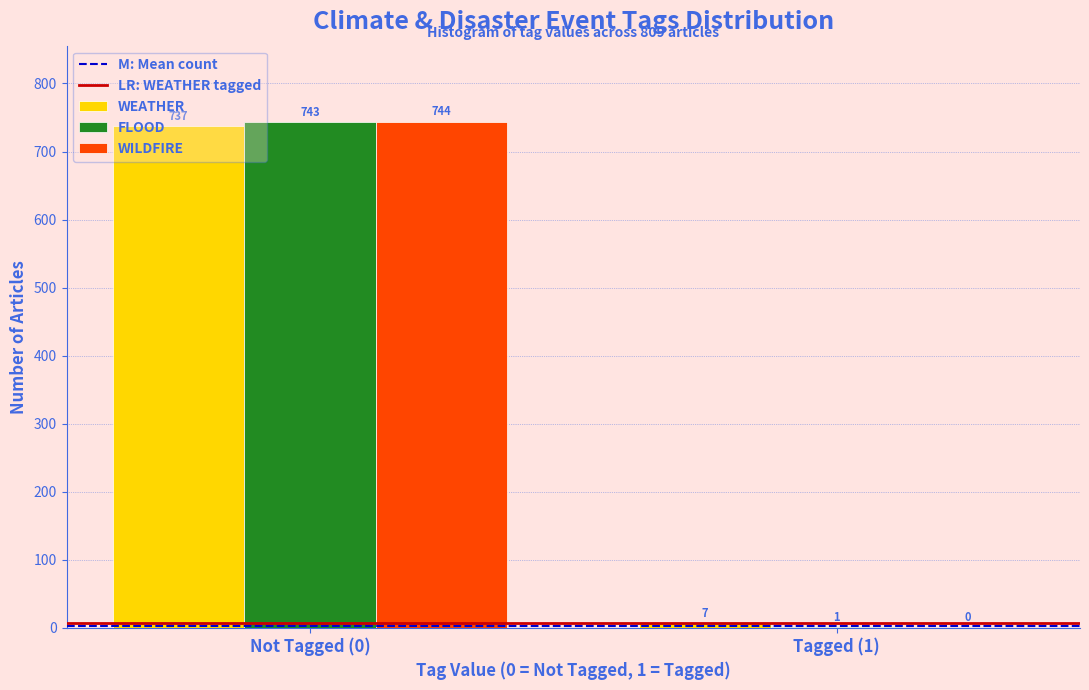

Reading right to left, list all the values displayed in this chart.

WEATHER: Tagged (1)=7	Not Tagged (0)=737
FLOOD: Tagged (1)=1	Not Tagged (0)=743
WILDFIRE: Tagged (1)=0	Not Tagged (0)=744